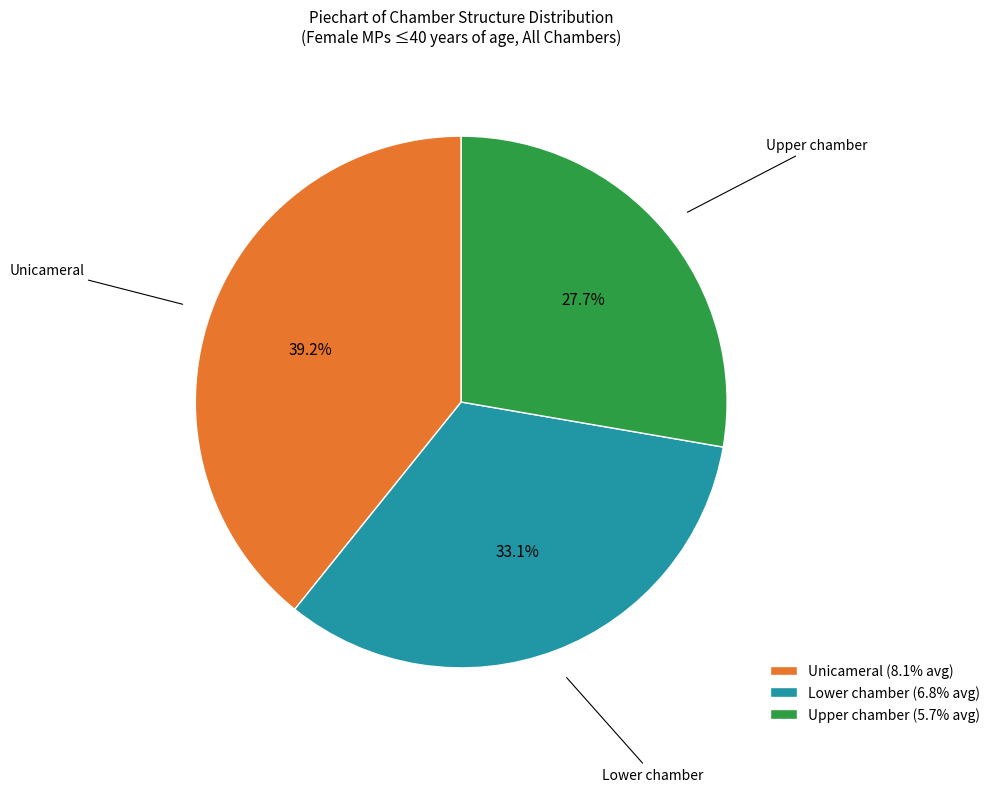

How much of the chart is everything except Lower chamber (6.8% avg)?

66.9%